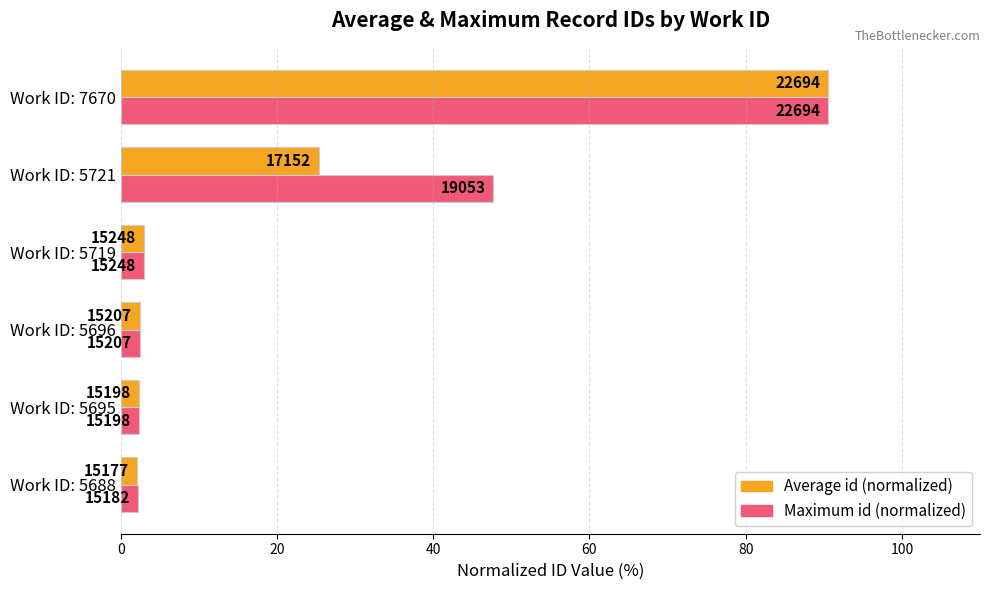

What are all the series names shown in the legend?

Average id (normalized), Maximum id (normalized)